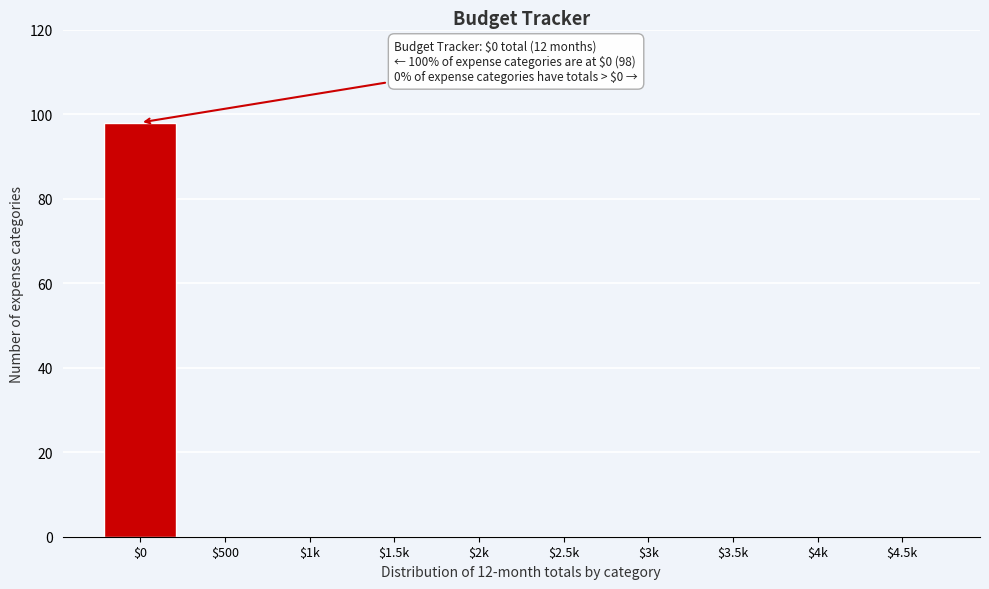

Is it true that the value at $1.5k is 0?

True